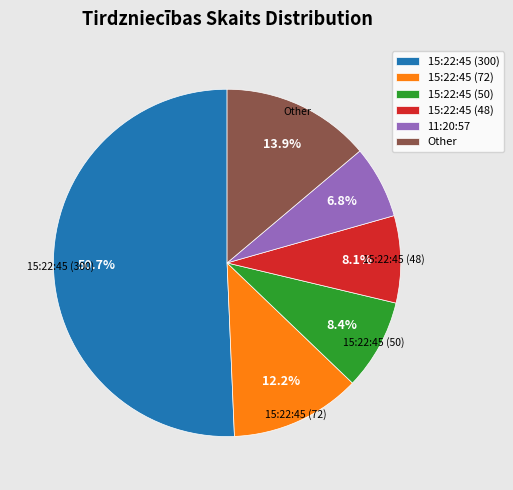

Which slice is the smallest?

11:20:57